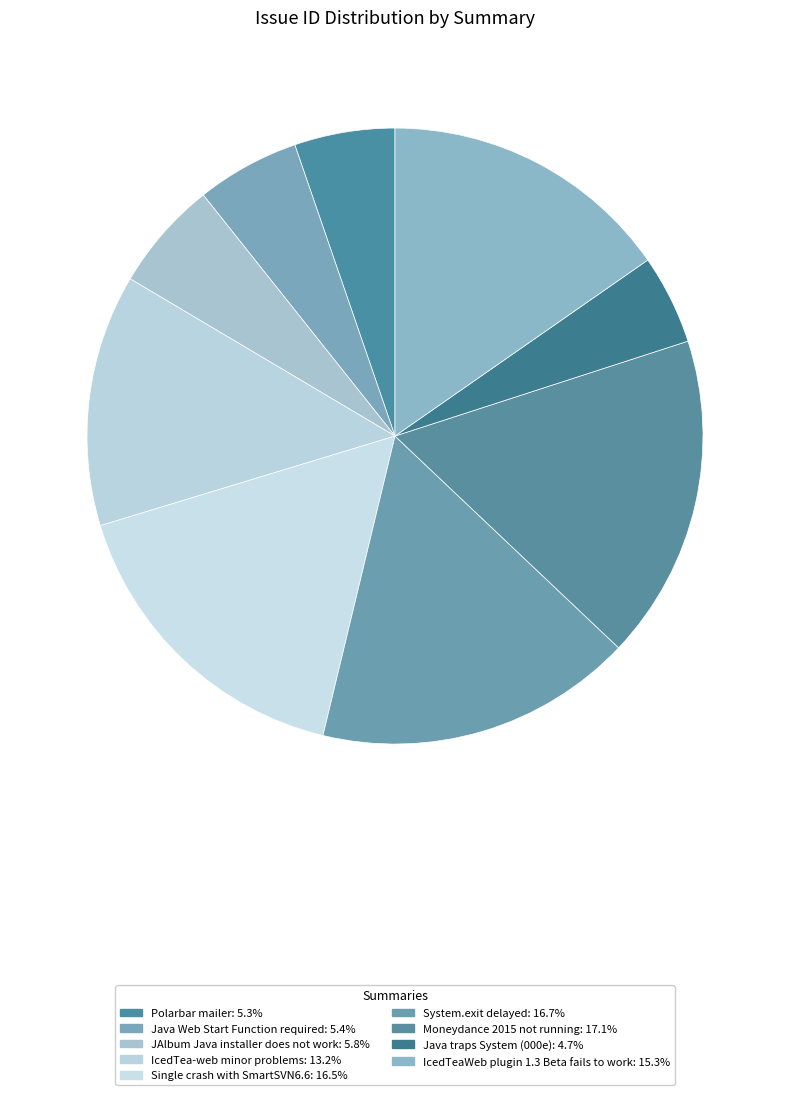

To the nearest percent, what is the difference between the largest and smallest slice percentages?

12%